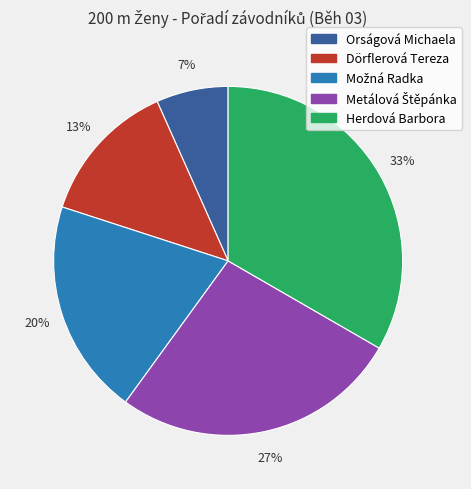

The Orságová Michaela slice represents 7% of the pie. True or false?

True